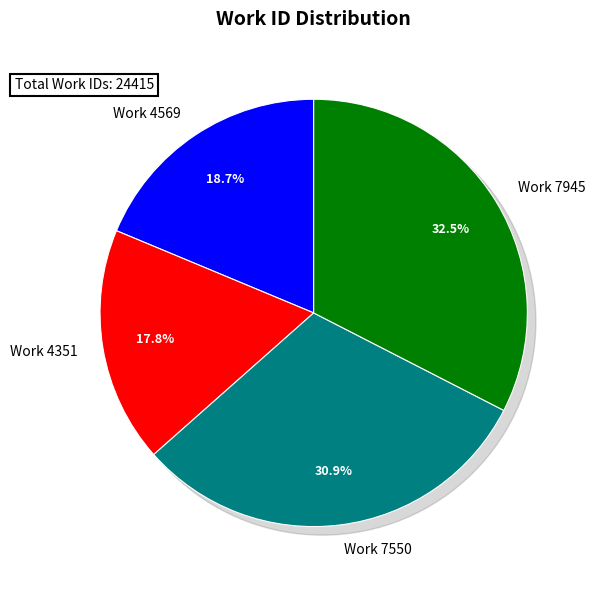

True or false: Work 7550 accounts for 31% of the total.

True